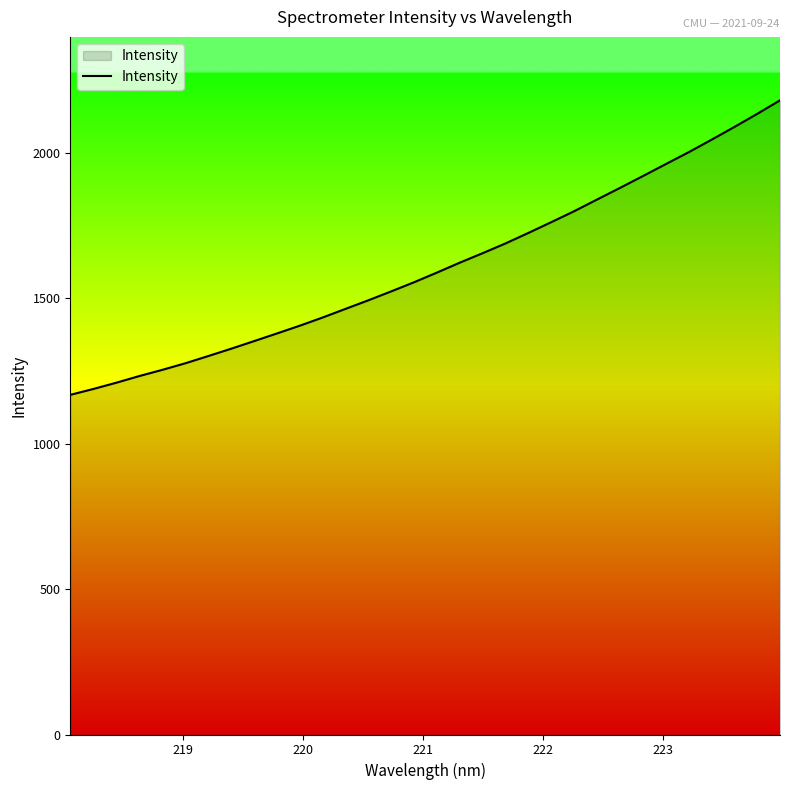

How many lines are shown in the chart?

1